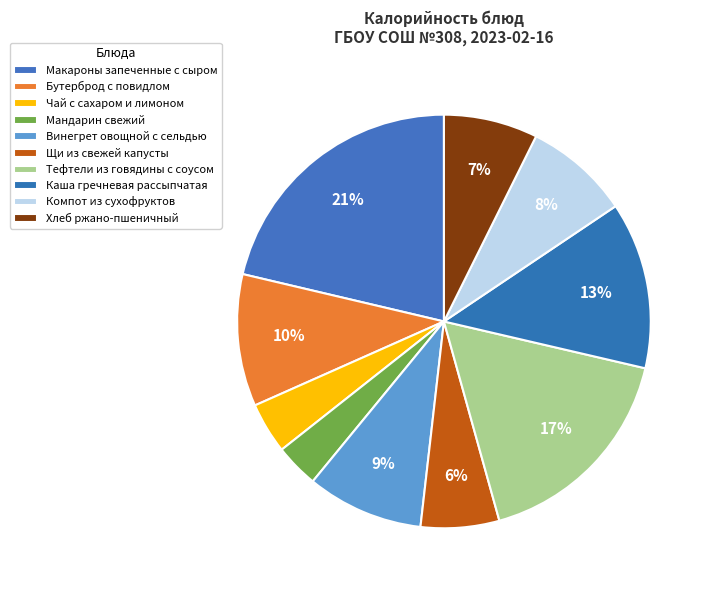

How many slices are in this pie chart?

10